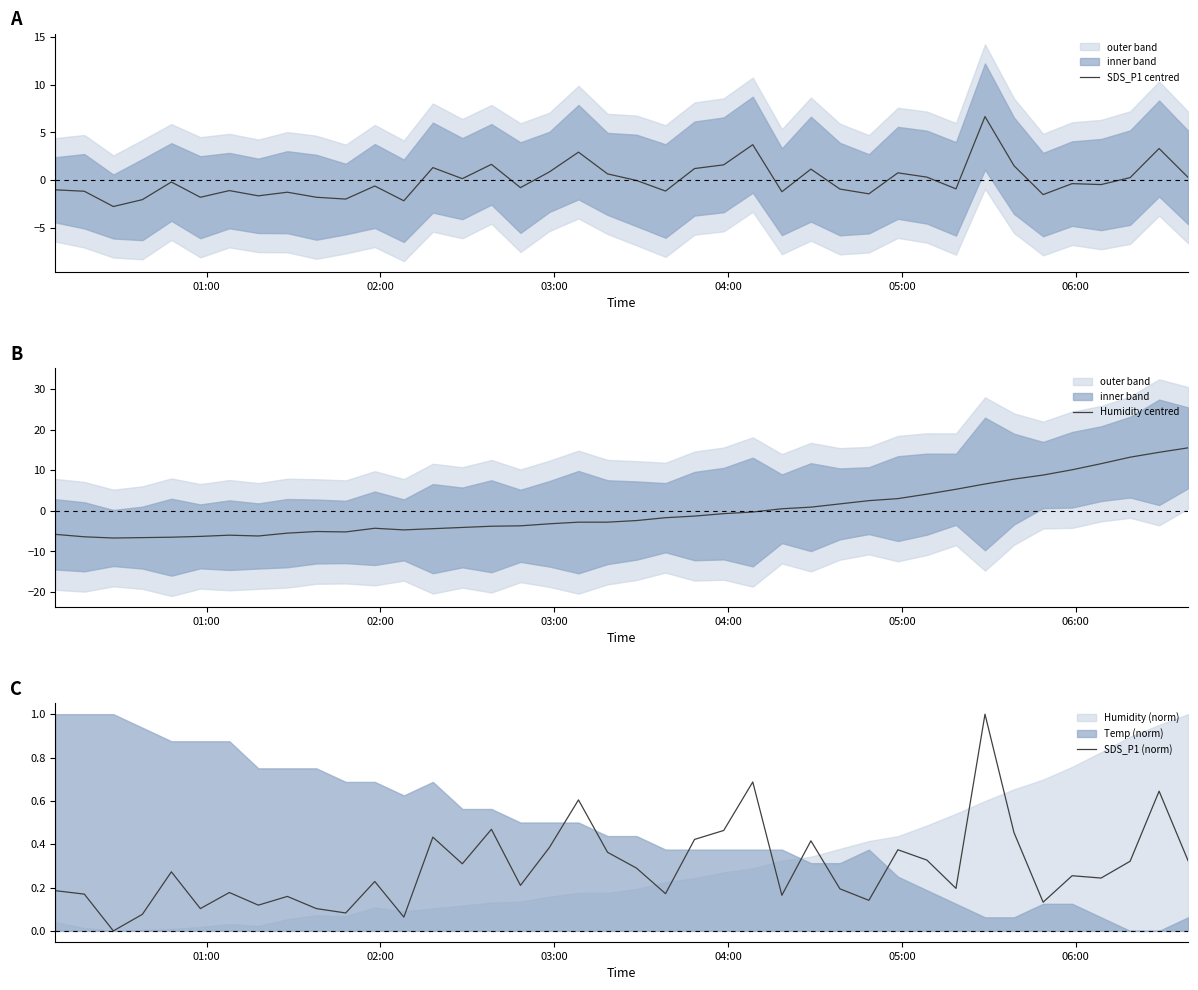

What is the minimum value for SDS_P1 centred?

-2.8